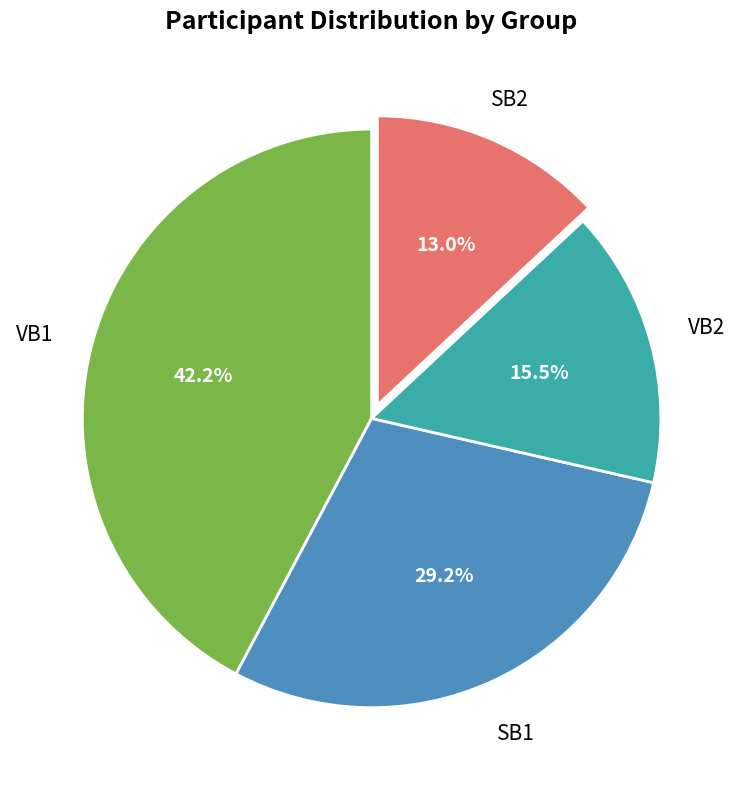

Is the sum of VB1 and SB1 greater than half?

Yes